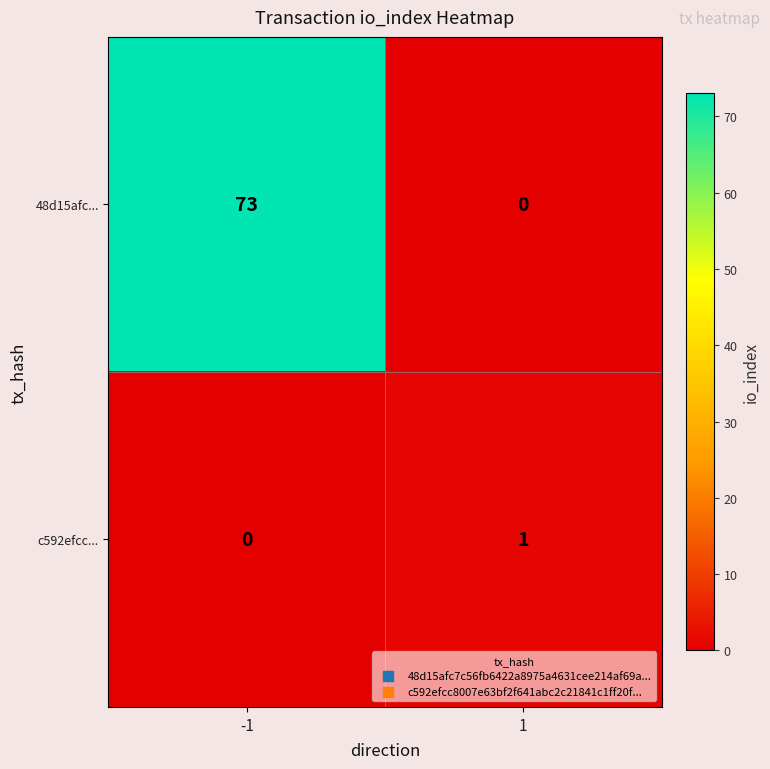

What is the difference between the 48d15afc... values at -1 and 1?

73